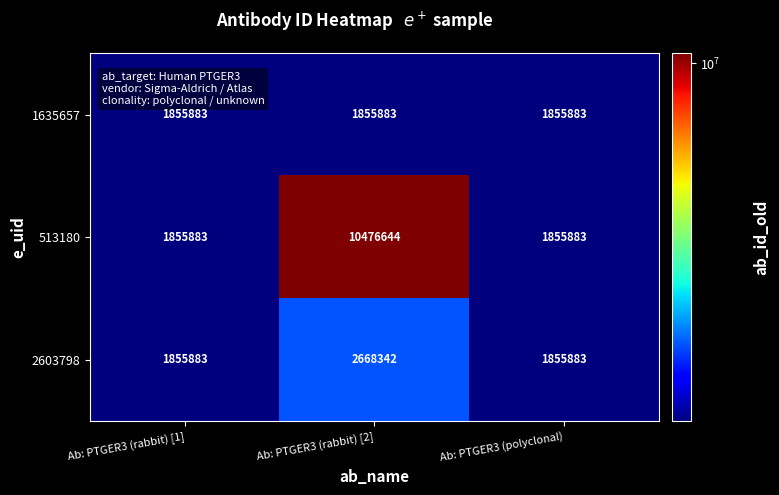

Read the 1635657 value at Ab: PTGER3 (rabbit) [1].

1855883